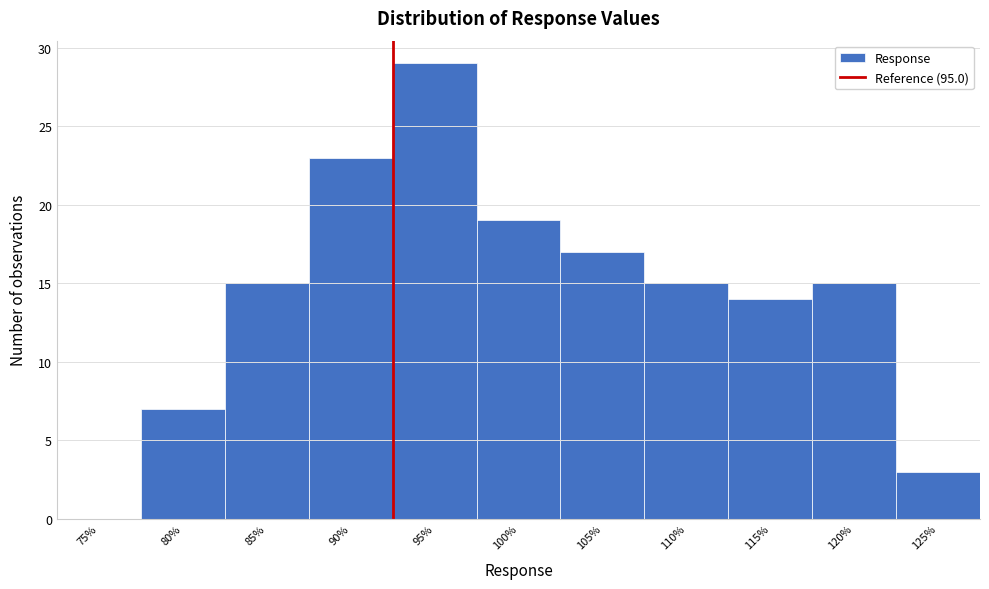

Reading left to right, transcribe all the data shown in this chart.

75%=0	80%=7	85%=15	90%=23	95%=29	100%=19	105%=17	110%=15	115%=14	120%=15	125%=3